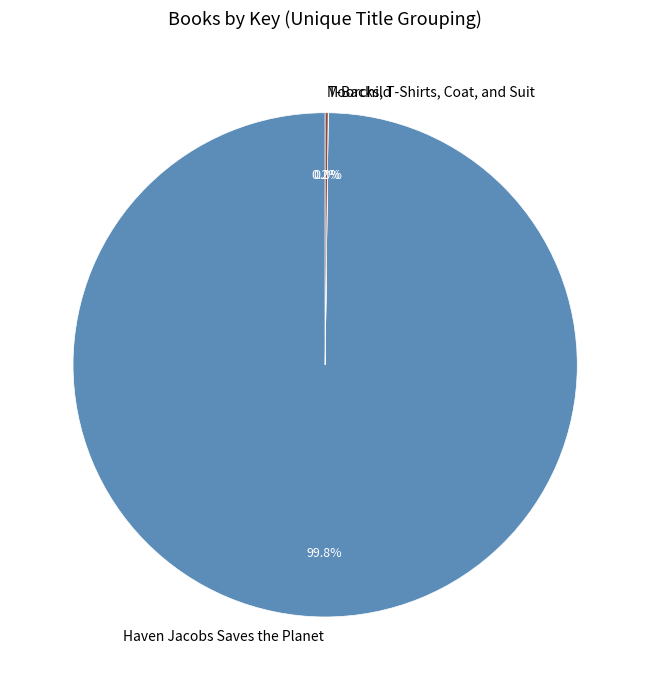

Is there a majority slice in this chart?

Yes